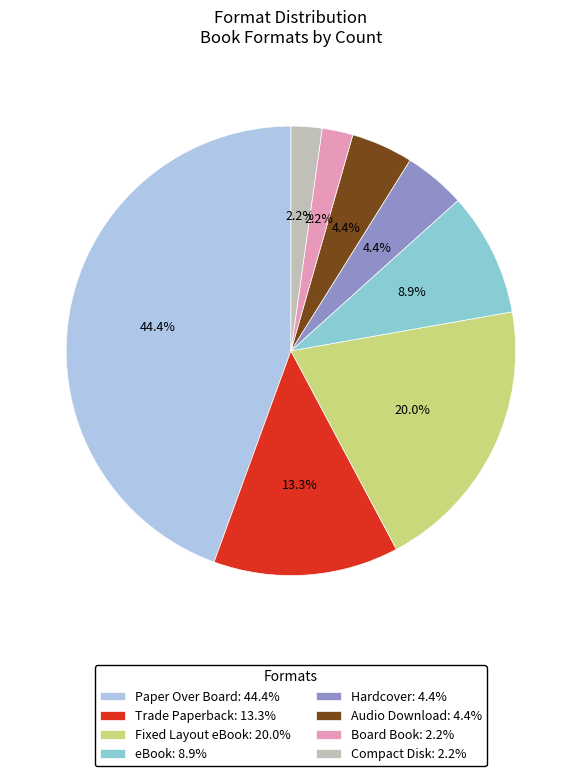

The eBook slice represents 9% of the pie. True or false?

True